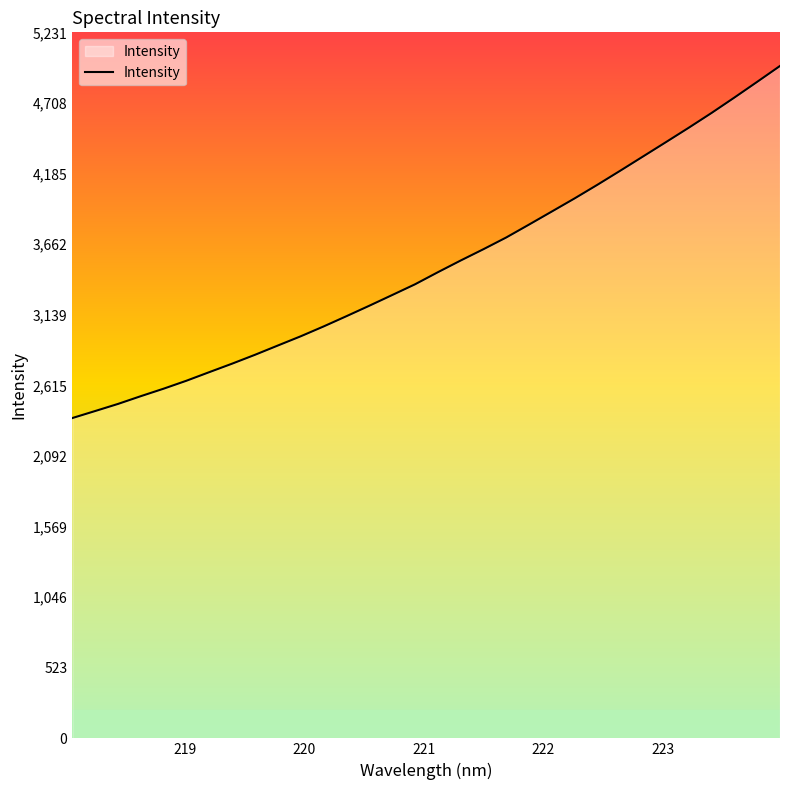

What is the maximum value shown in the chart?

4982.7